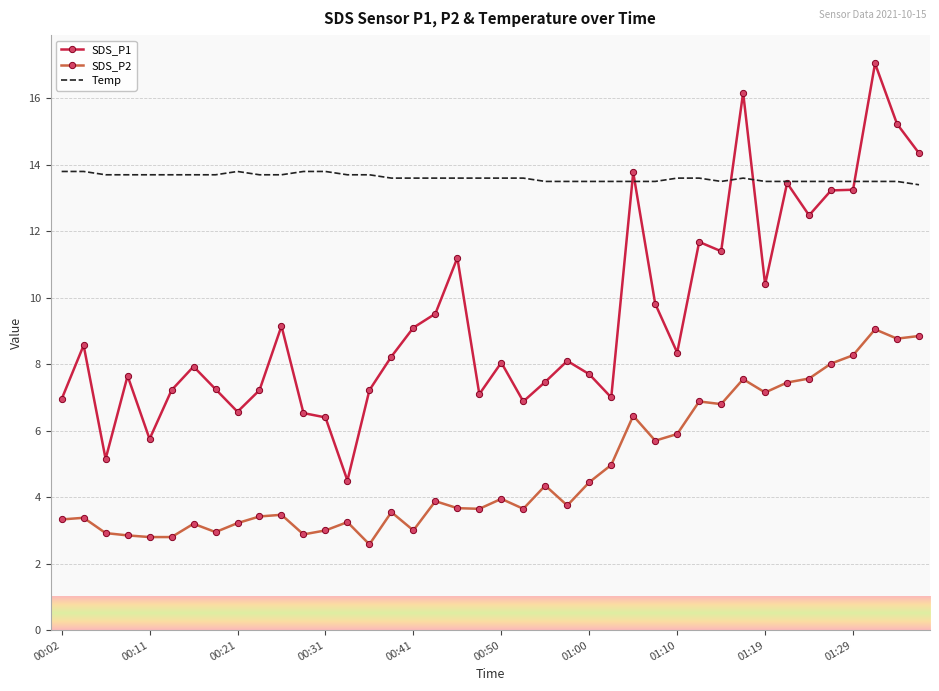

What is the minimum value shown in the chart?

2.6